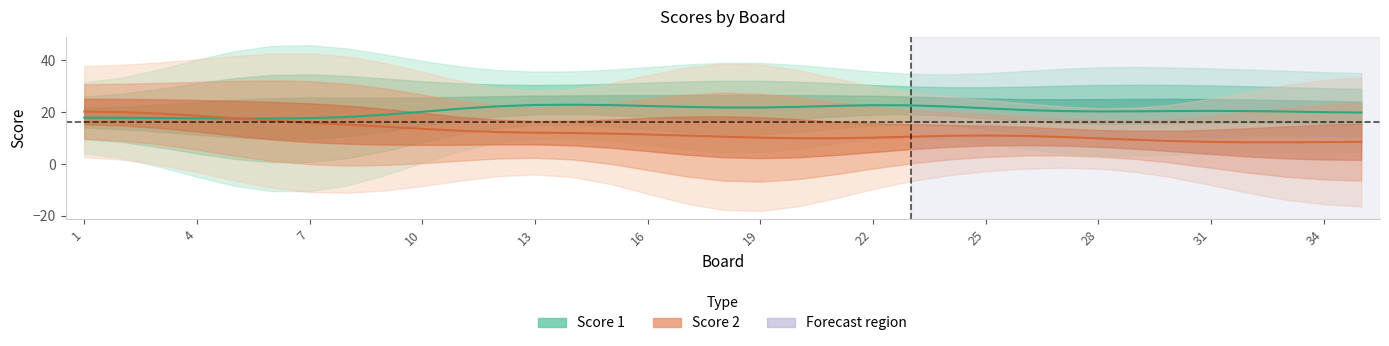

What is the sum of all Score 2 values?

430.0